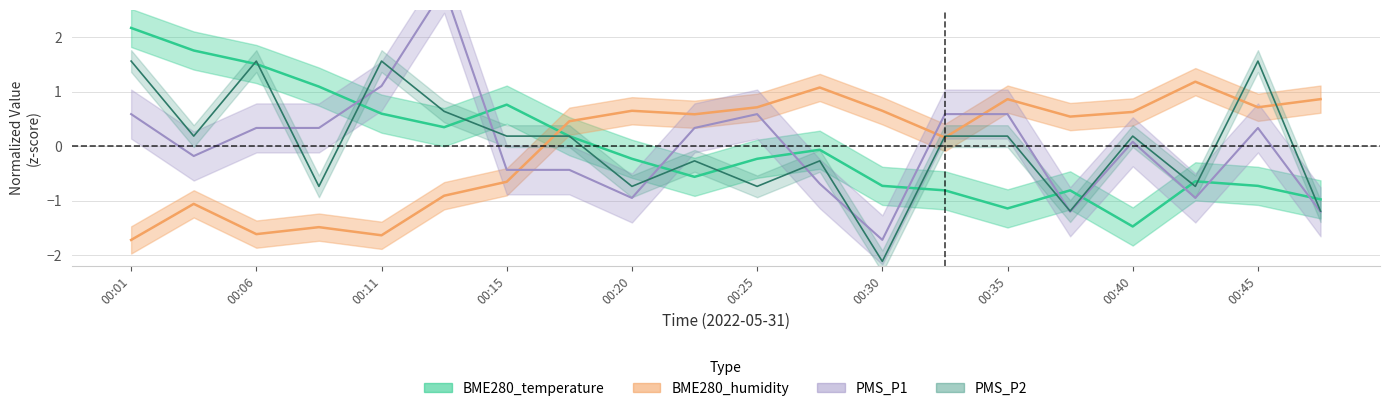

Is this an area chart (filled region under the line)?

No